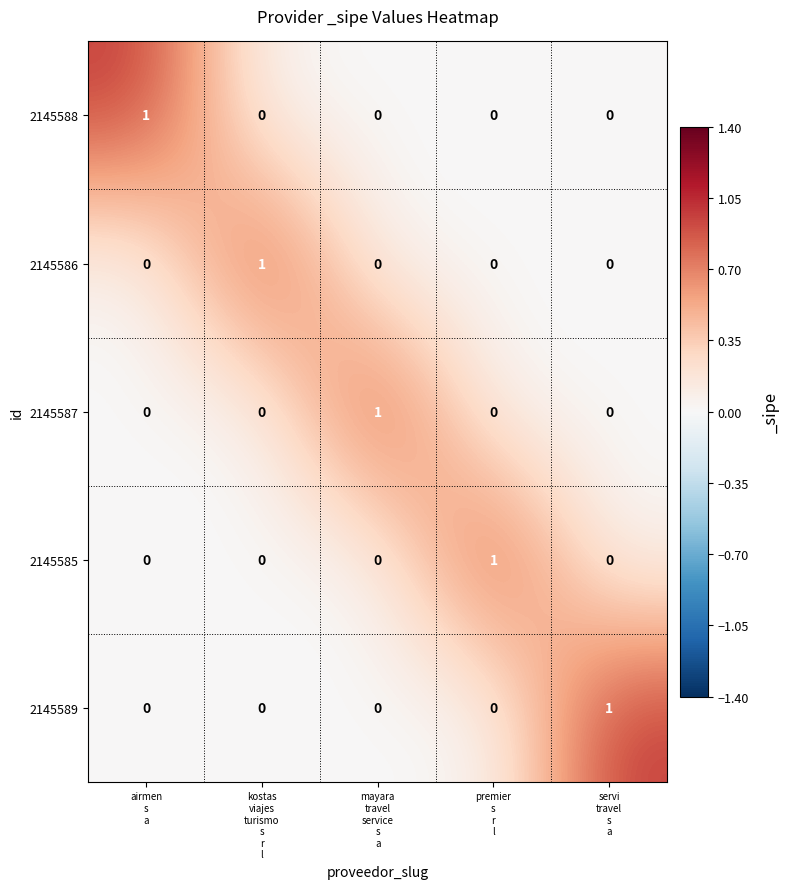

Count the 2145589 values in the range 0 to 1.

5